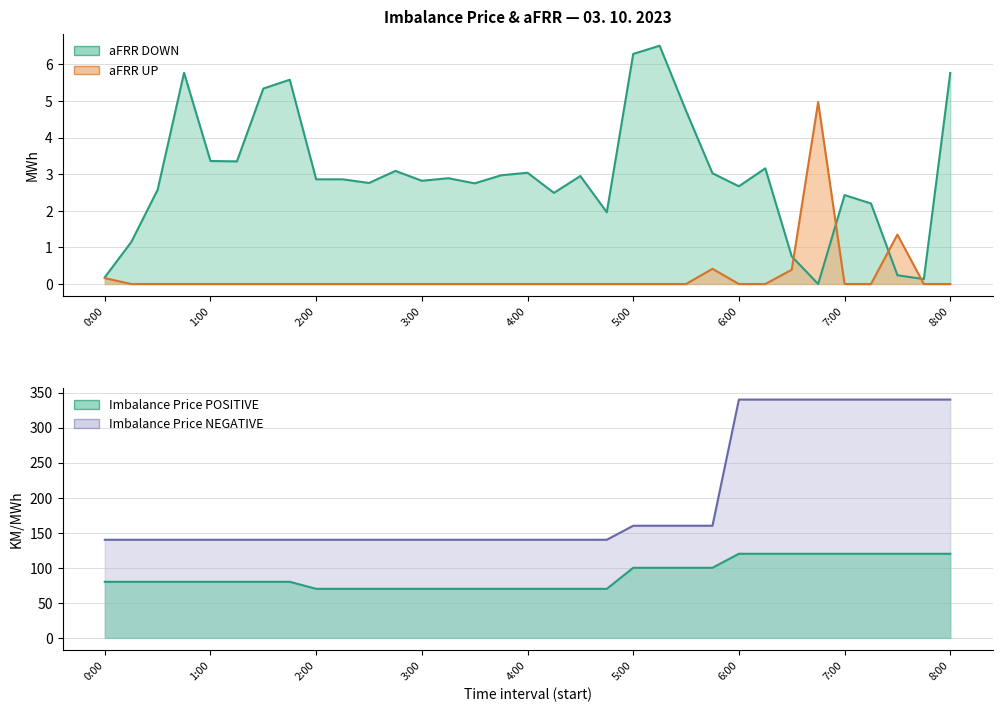

How many lines are shown in the chart?

4